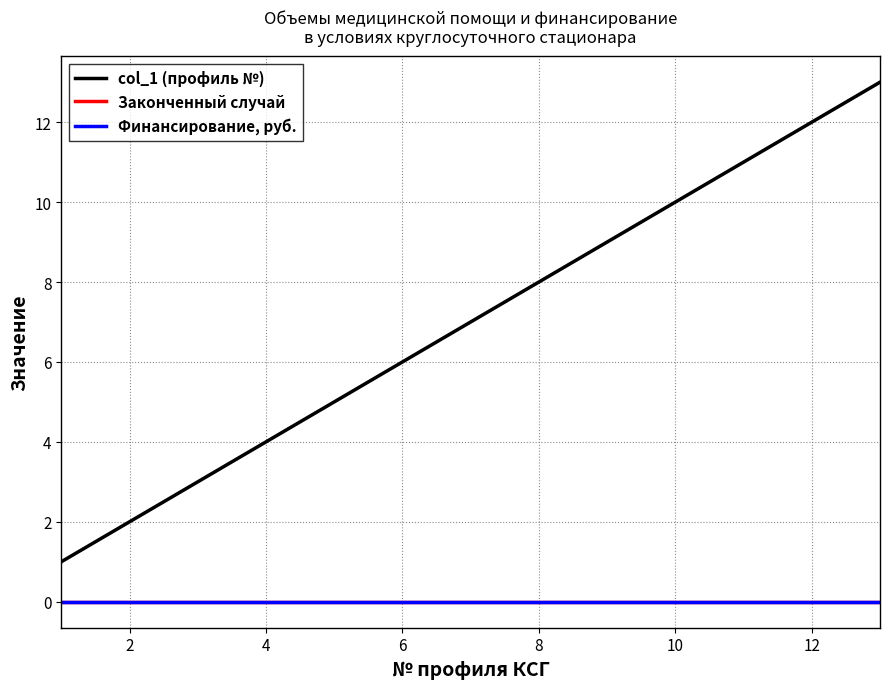

Does the chart have visible grid lines?

Yes